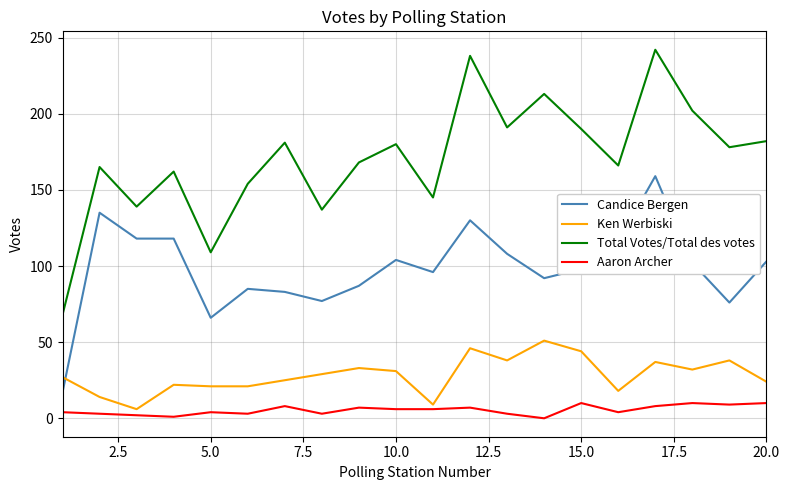

Which series has the largest total across all categories?

Total Votes/Total des votes